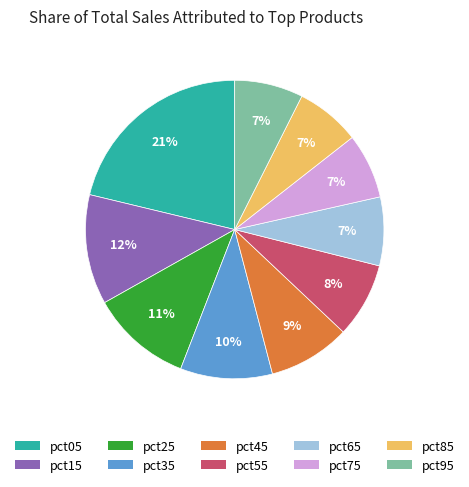

To the nearest percent, what is the difference between the largest and smallest slice percentages?

14%